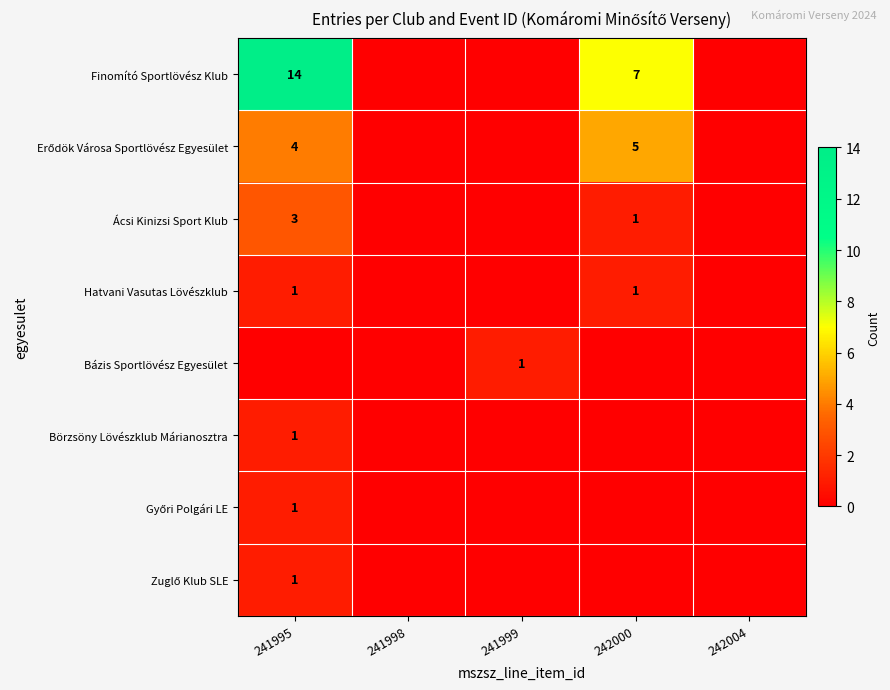

At how many categories does at least one series exceed 9?

1